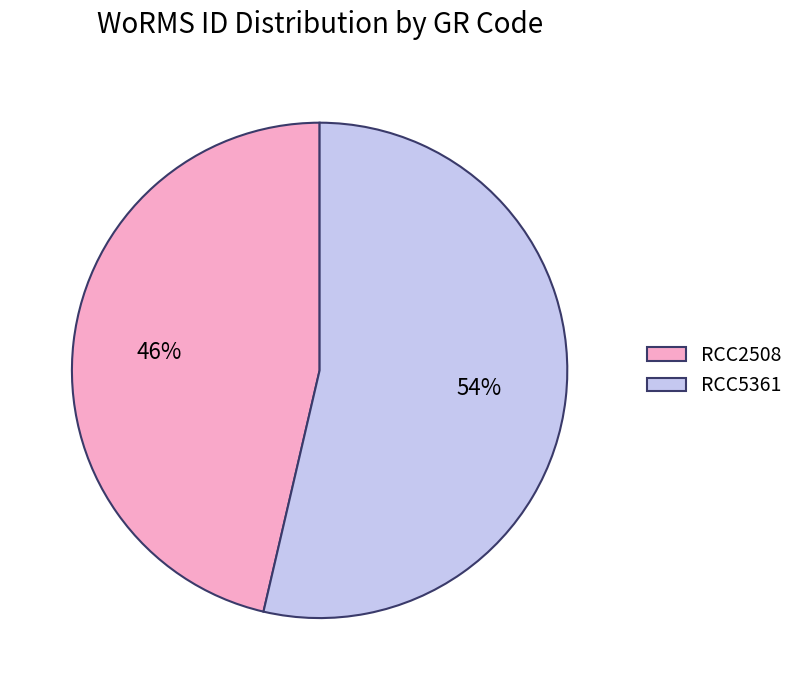

To the nearest percent, what portion does RCC5361 represent?

54%